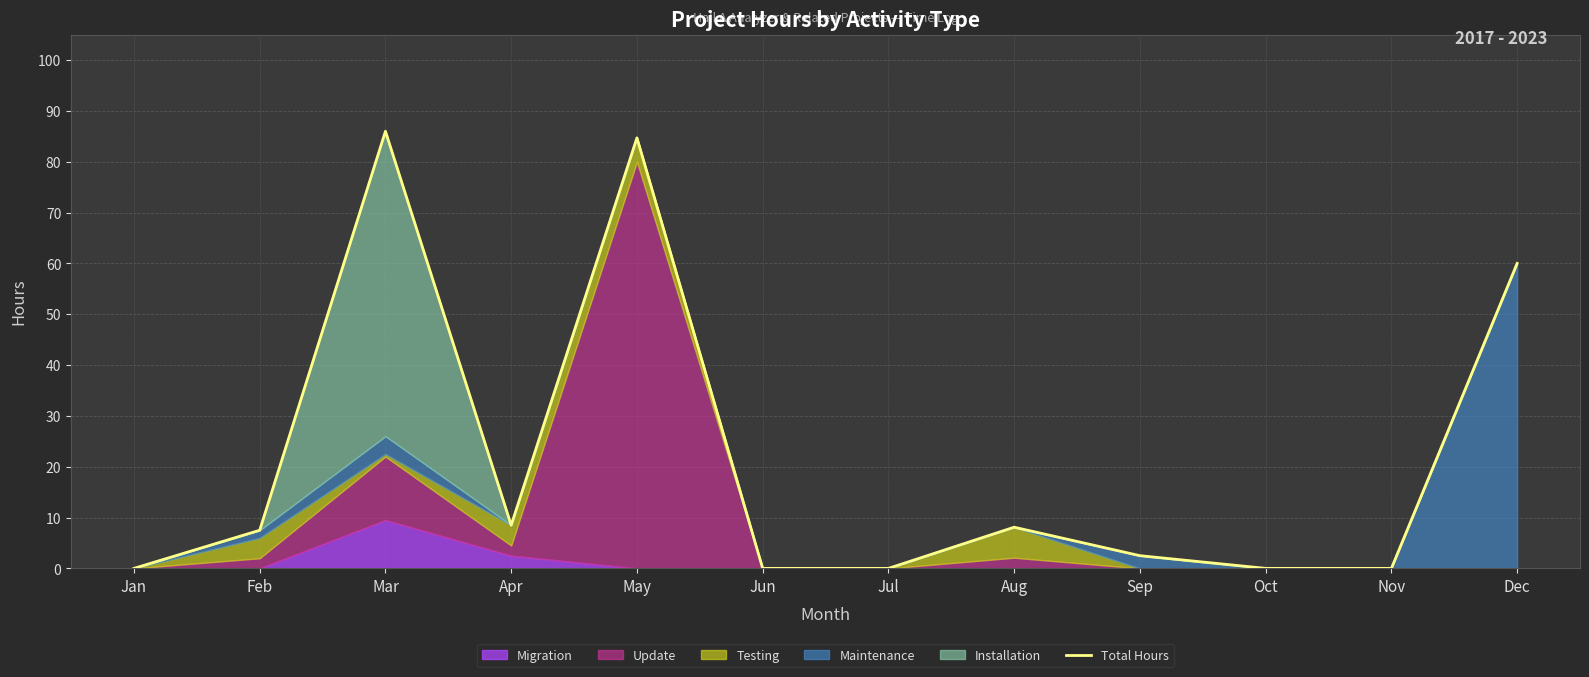

List the labels in order of value, smallest first.

Jan, Jun, Jul, Oct, Nov, Sep, Feb, Aug, Apr, Dec, May, Mar